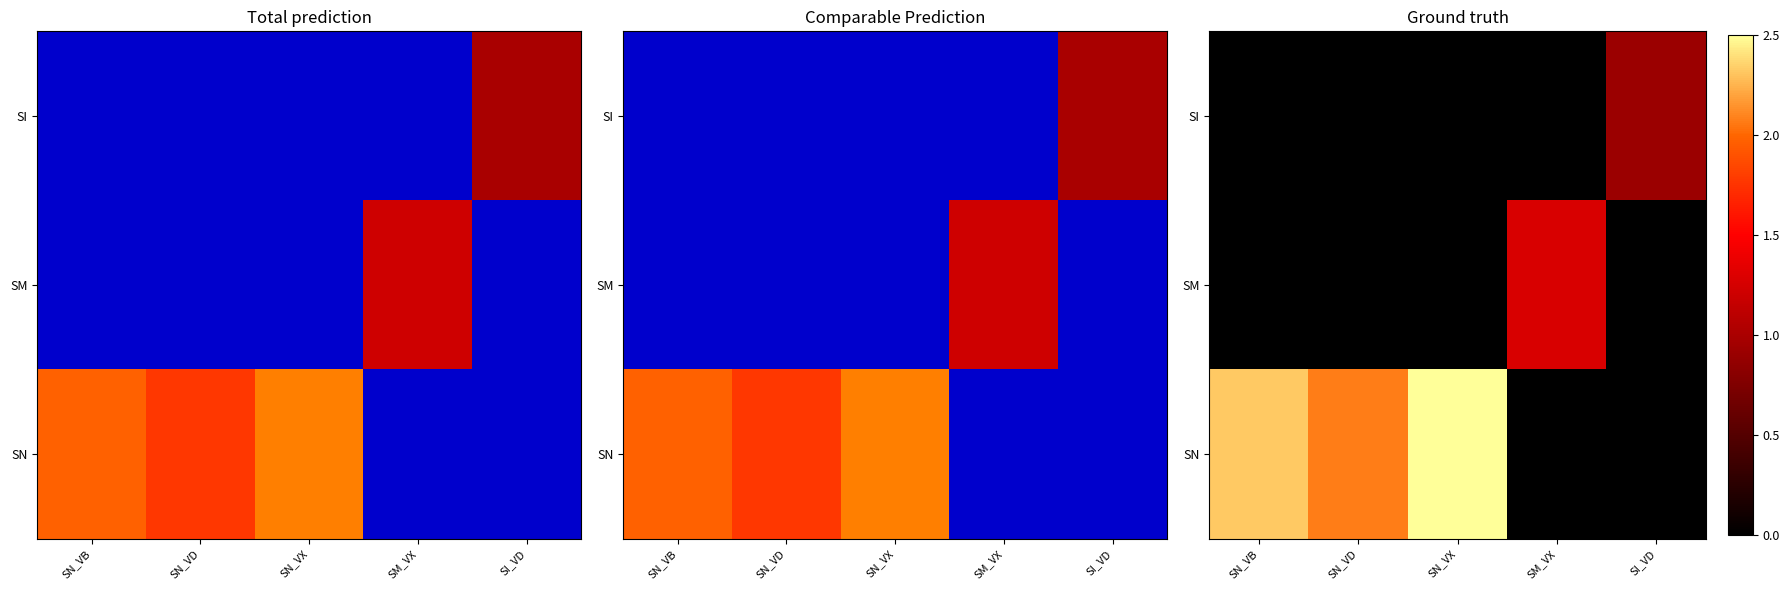

At how many categories does at least one series exceed 0?

5